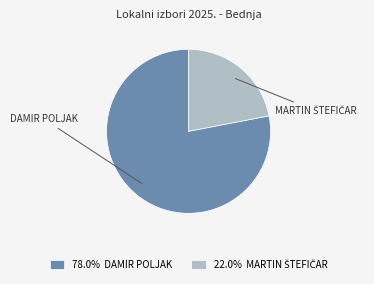

Is there any slice that represents more than half of the pie?

Yes